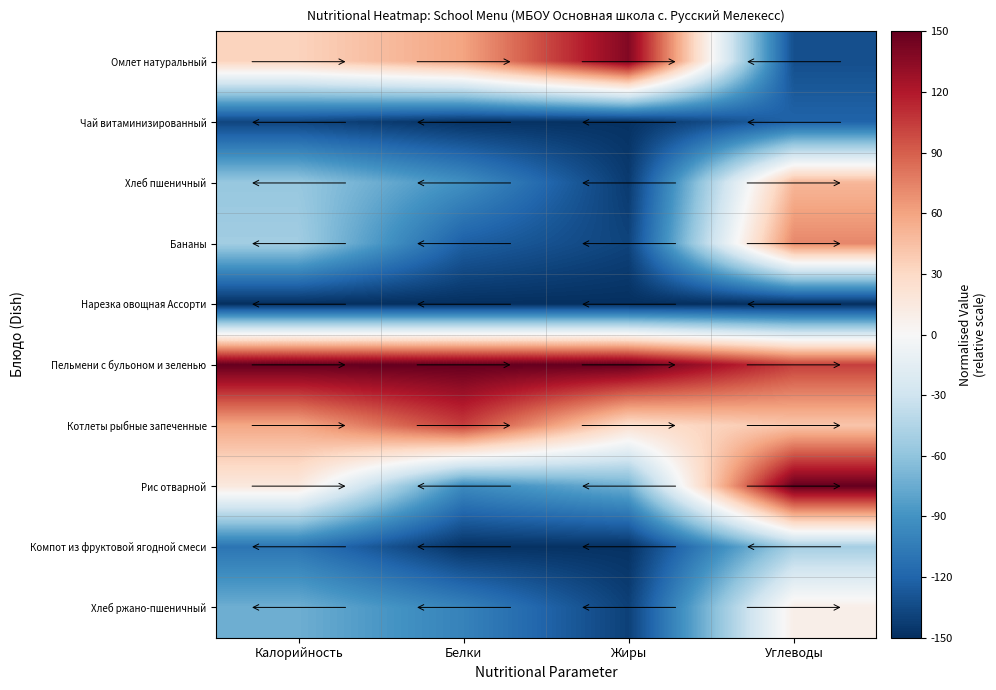

What is the difference between the highest and lowest values at Жиры?

300.0